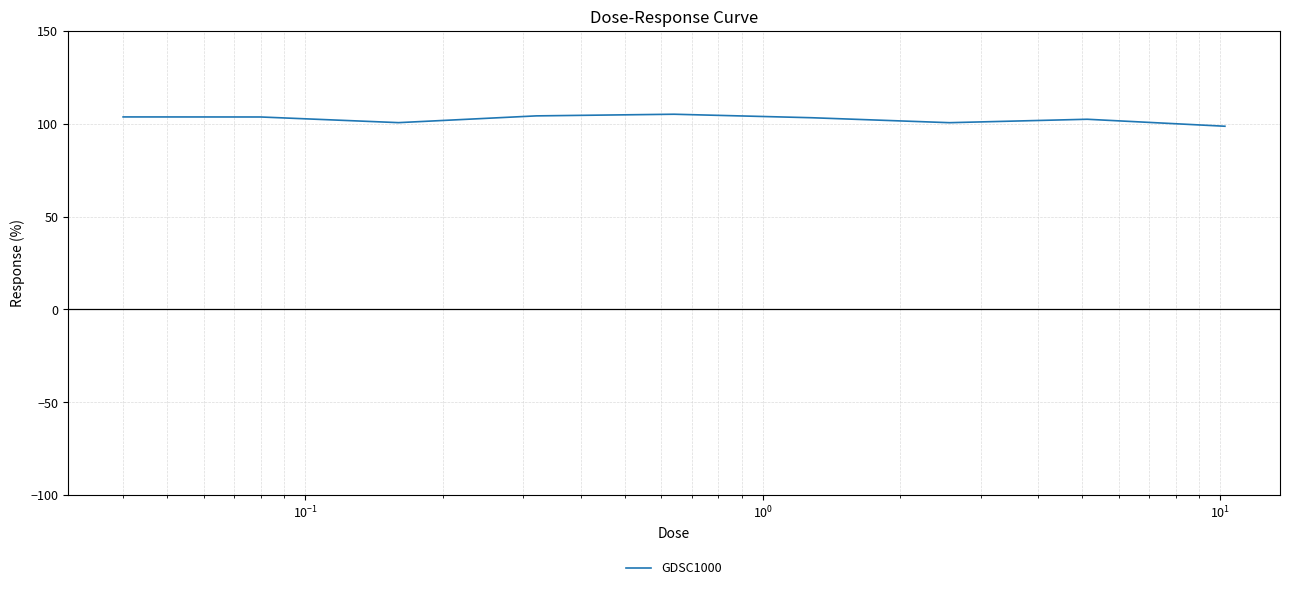

What is the difference between the maximum and minimum values?

6.5